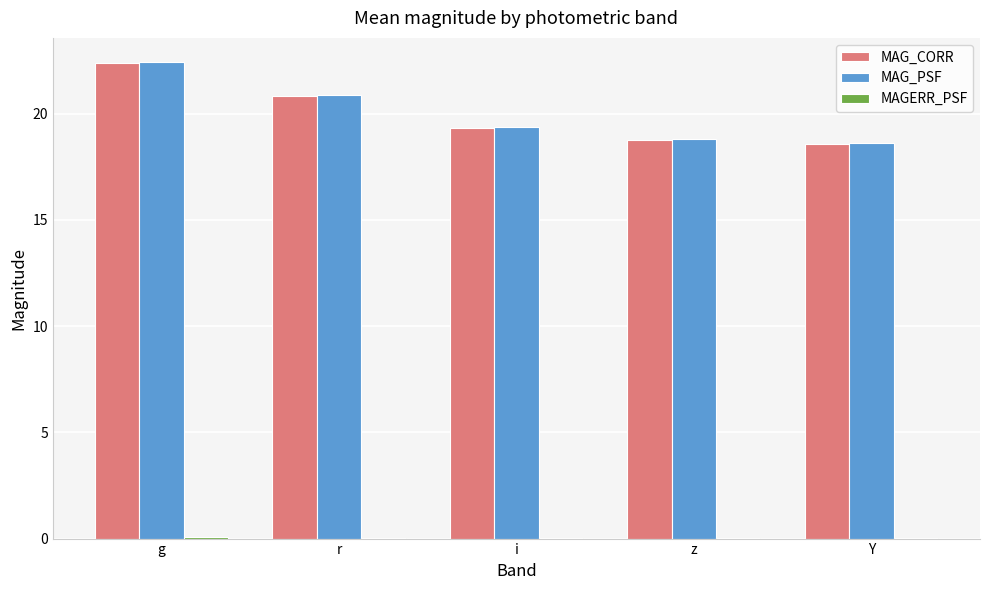

Is it true that MAG_PSF equals 19.4 at i?

True